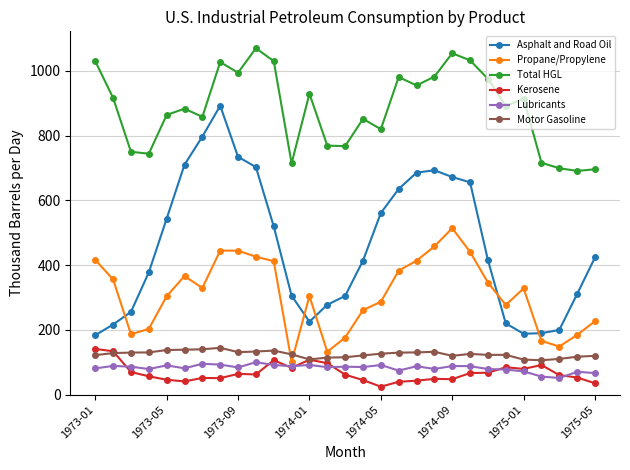

What is the value of the Propane/Propylene point at the 4th from the left?

203.2